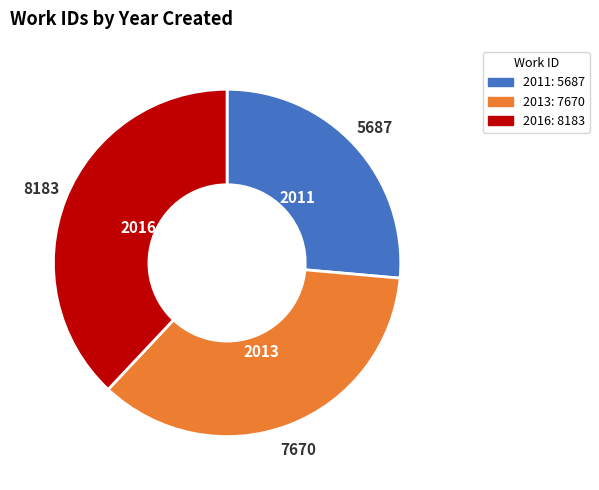

Is there any slice that represents more than half of the pie?

No